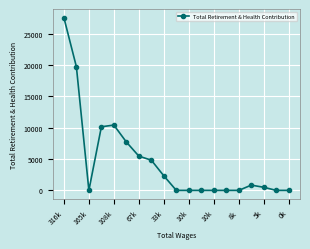

Does the chart have visible grid lines?

Yes